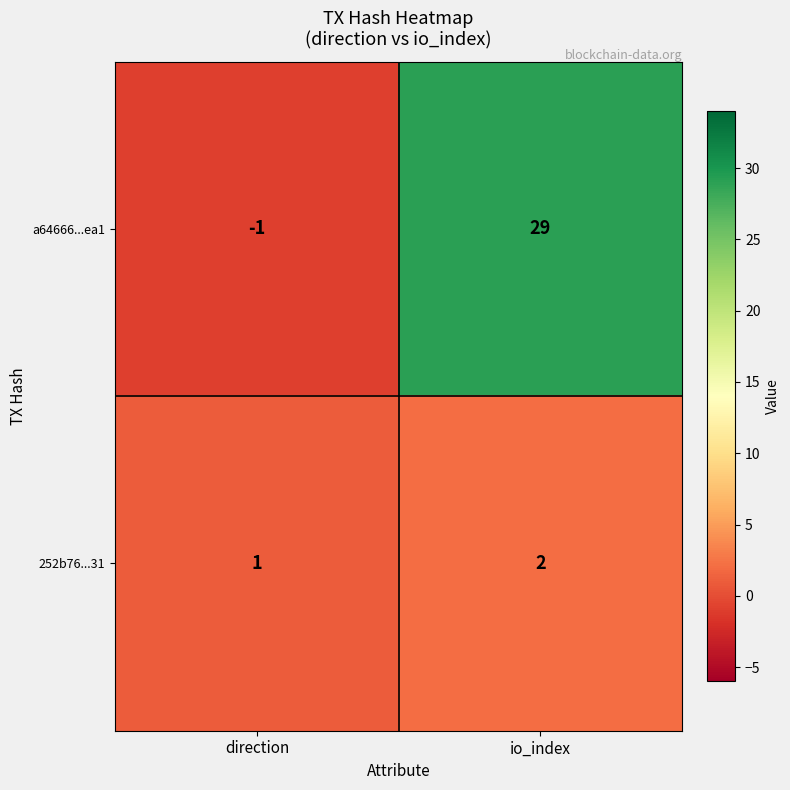

Which series has the widest spread of values?

a64666...ea1